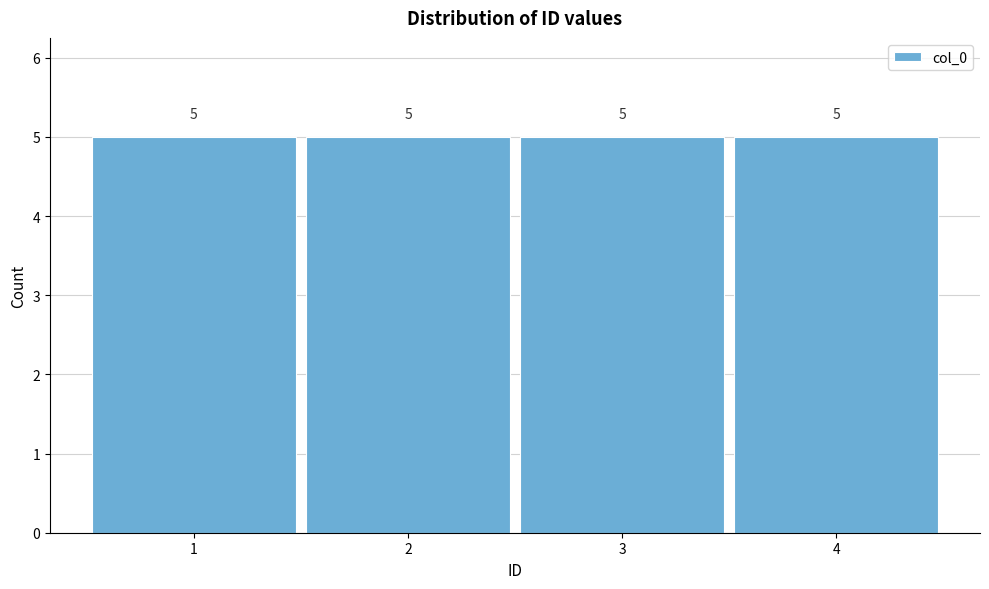

Reading left to right, list every bar in this chart as the range it spans on the x-axis followed by its height.

0.5 to 1.5: 5
1.5 to 2.5: 5
2.5 to 3.5: 5
3.5 to 4.5: 5